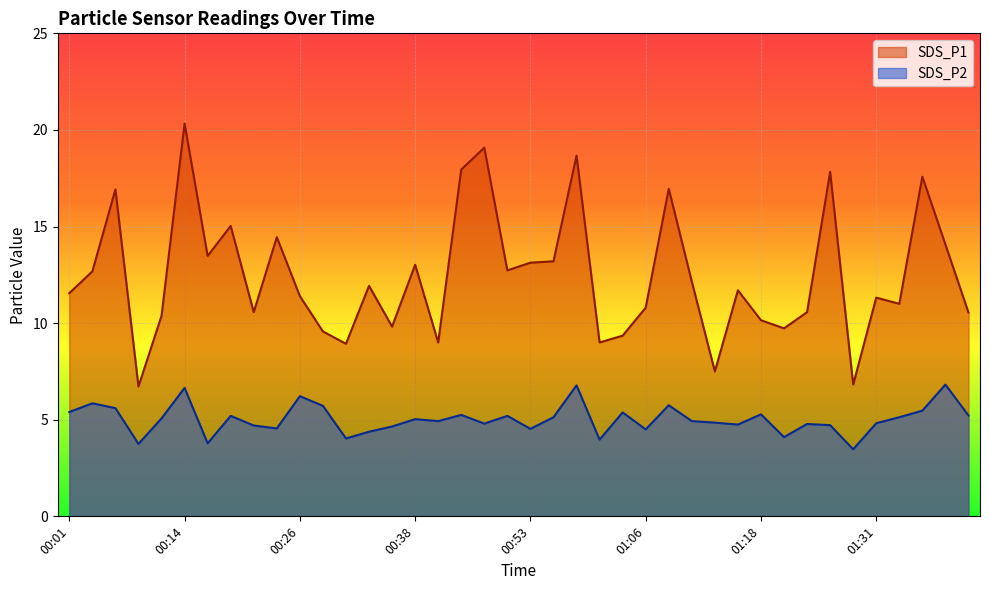

List the series in order of their overall mean, lowest first.

SDS_P2, SDS_P1